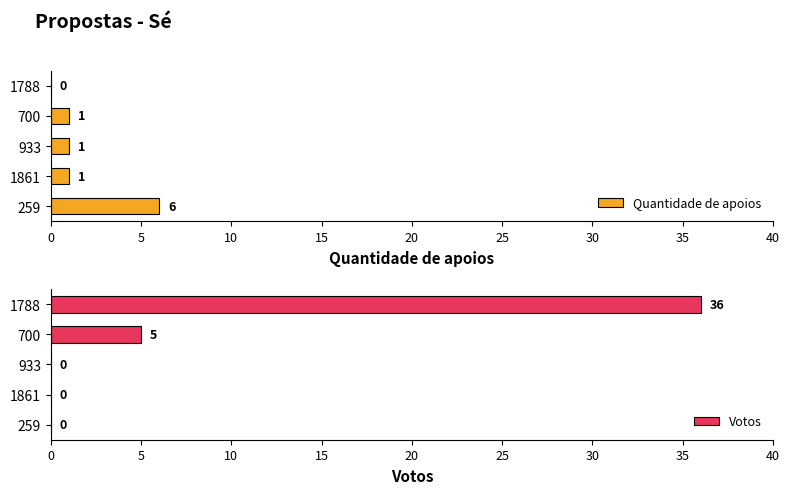

At how many categories does at least one series exceed 26?

1